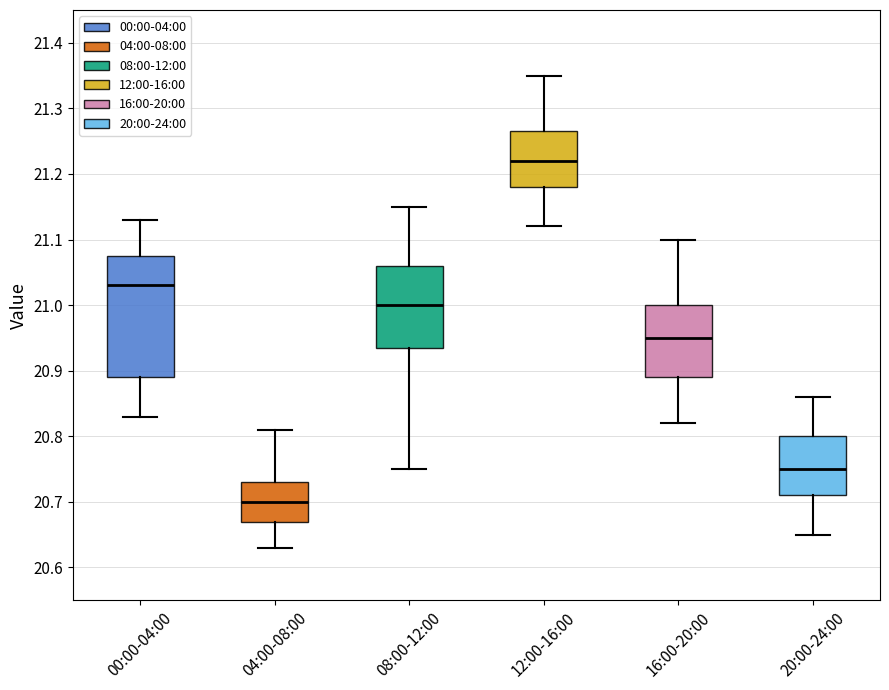

Where is the lower edge of the box for 16:00-20:00 on the y-axis? The values are not printed on the chart, so give them approximately, as read against the axis.

20.89